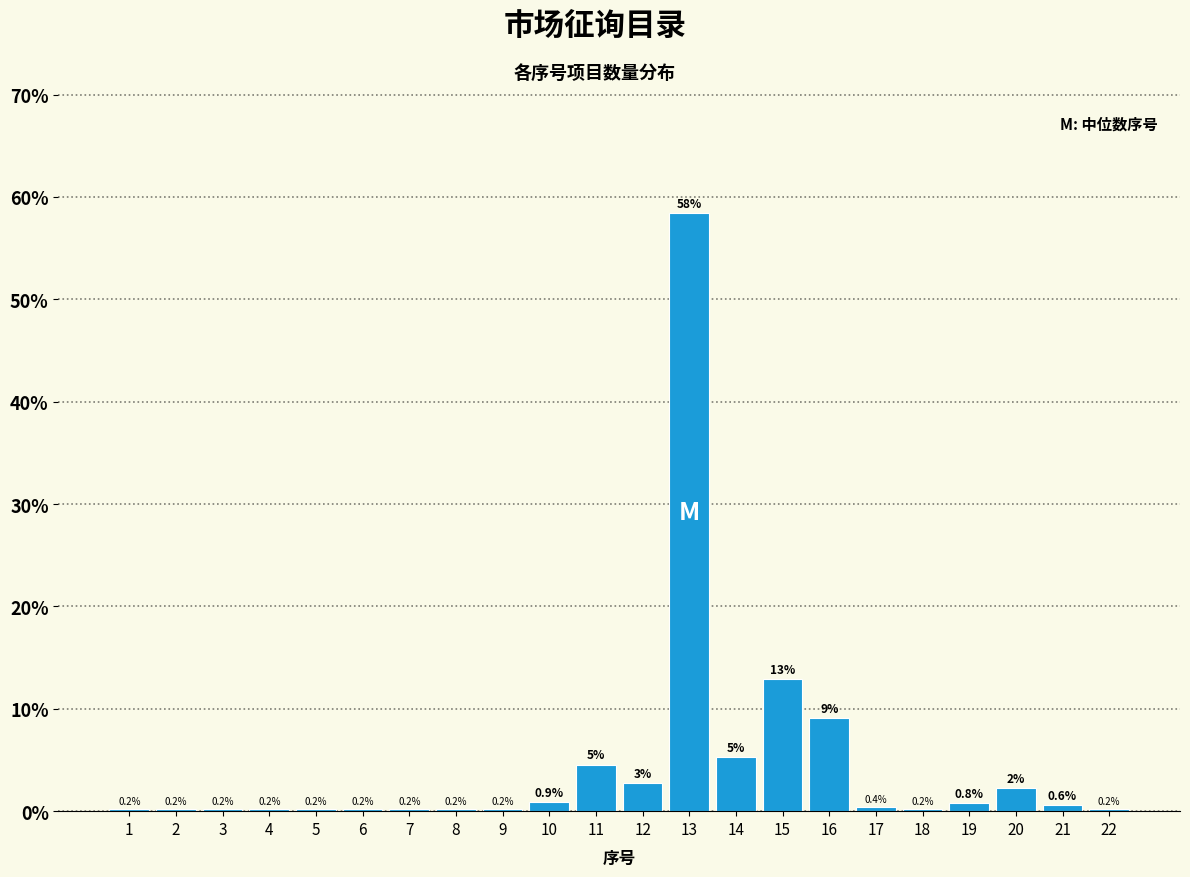

What is the sum of the values at 21 and 2?

0.8